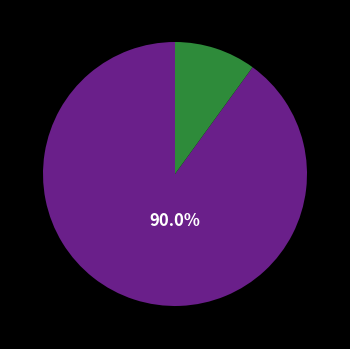

Is there a majority slice in this chart?

Yes